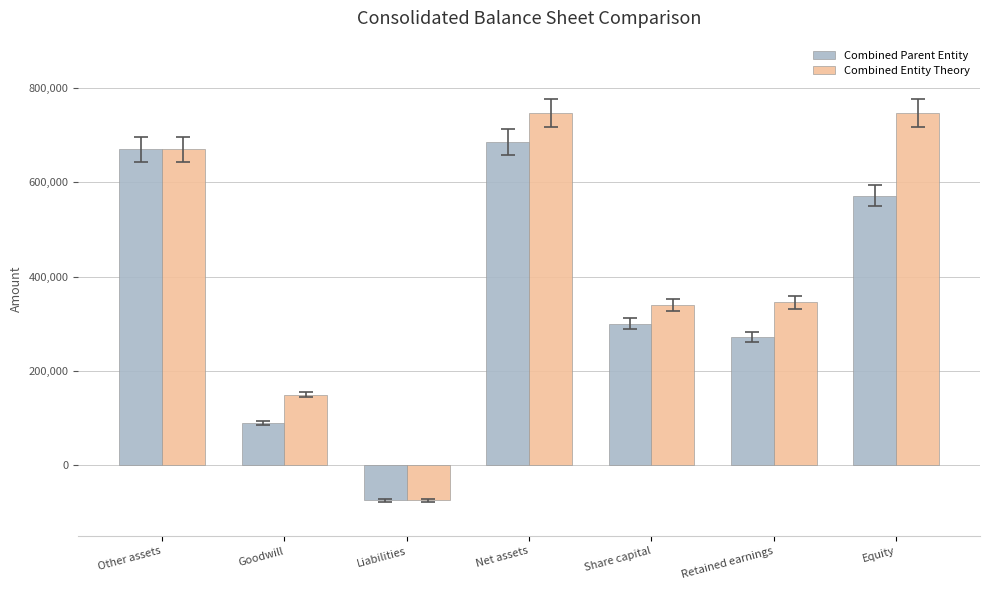

Reading left to right, list all the values displayed in this chart.

Combined Parent Entity: Other assets=670000	Goodwill=90000	Liabilities=-74000	Net assets=686000	Share capital=300000	Retained earnings=271600	Equity=571600
Combined Entity Theory: Other assets=670000	Goodwill=150000	Liabilities=-74000	Net assets=746000	Share capital=340000	Retained earnings=346000	Equity=746000